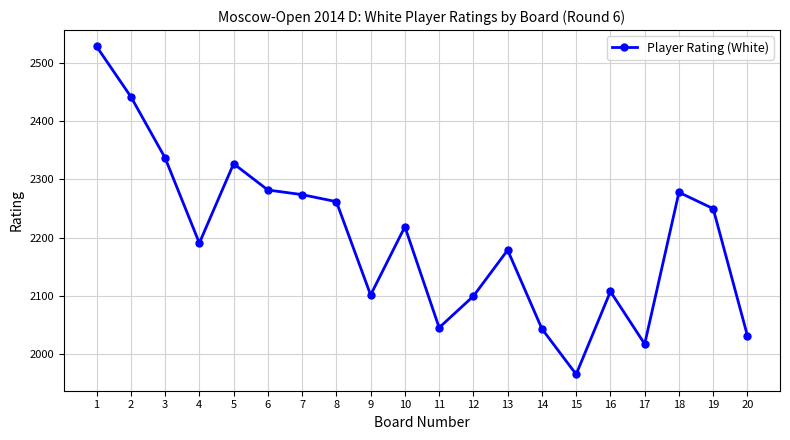

What is the approximate value at 14, to the nearest 100?

2000